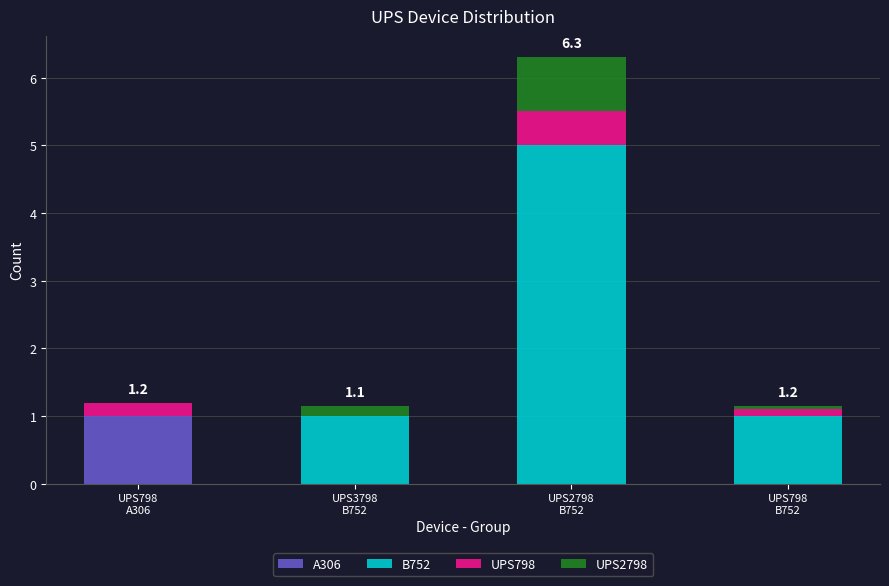

What is the maximum value for A306?

1.0